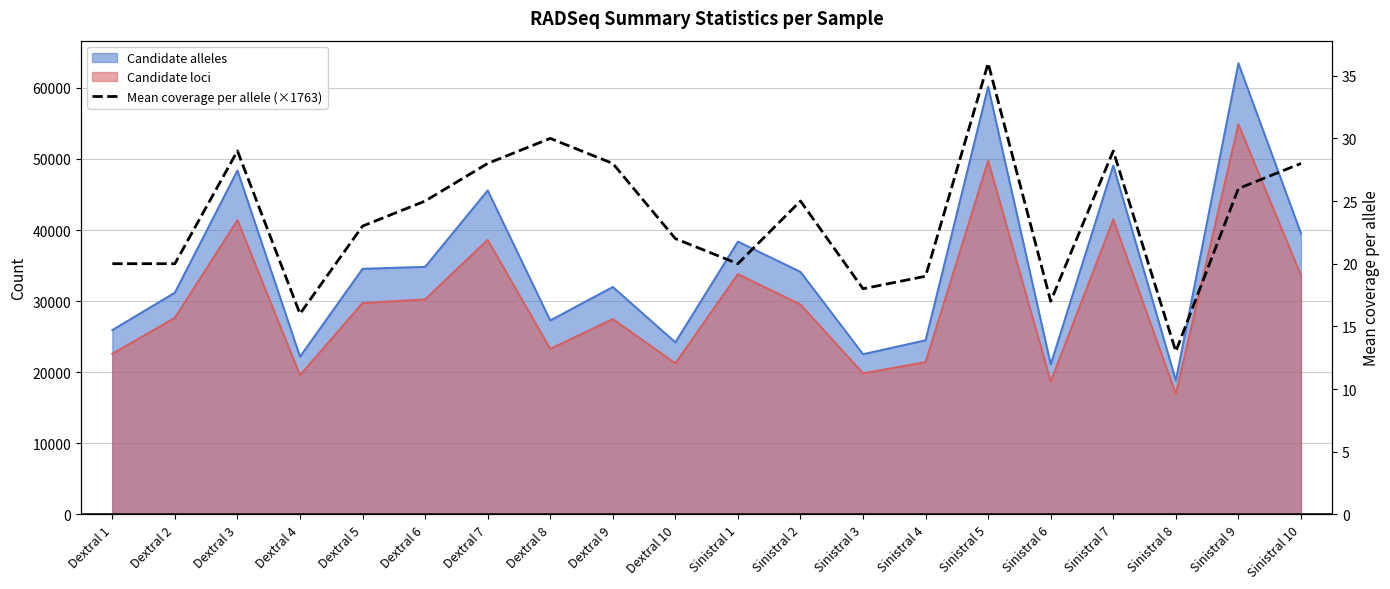

What is the change in value from Dextral 6 to Sinistral 6?

-14105.1